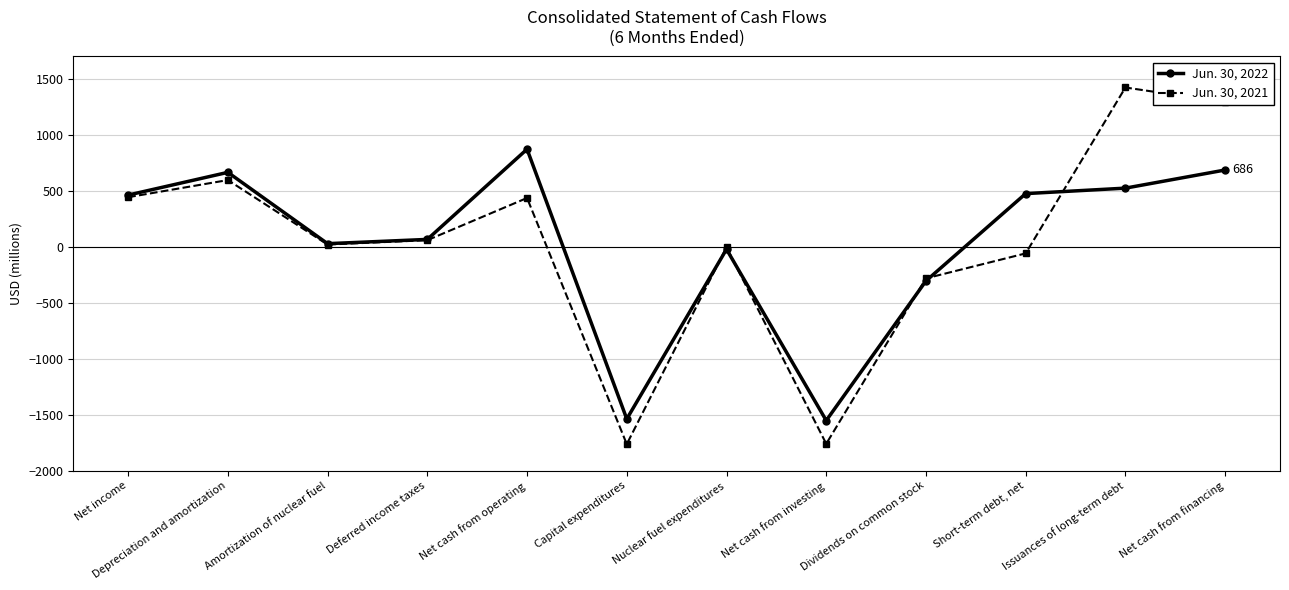

True or false: Jun. 30, 2021 has more than 0 points higher than both neighbors.

True